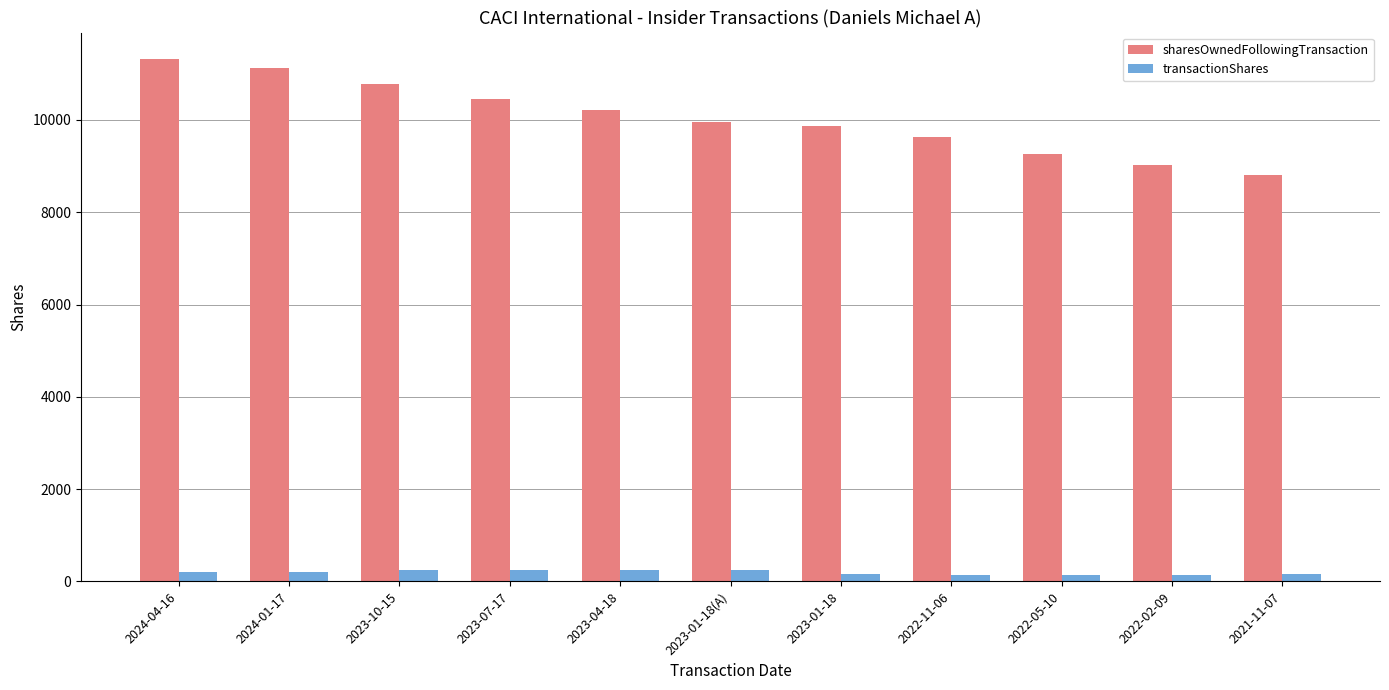

What is the maximum value shown in the chart?

11328